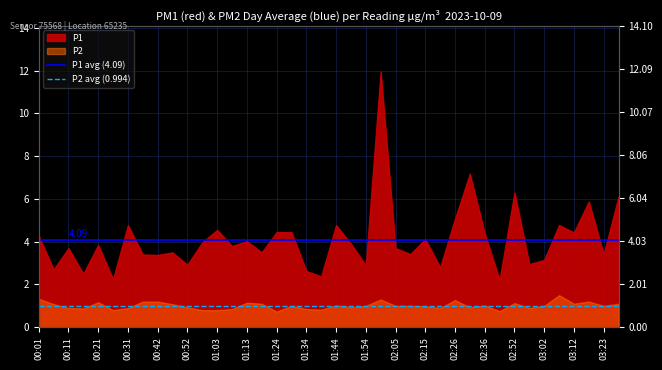

True or false: P2 avg (0.994) has a value of 1.0 at 00:01.

True